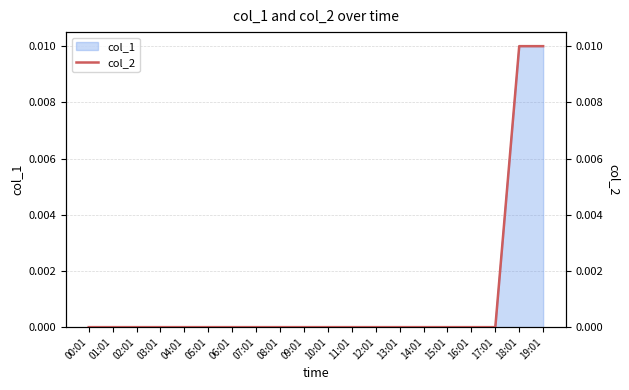

Where is the data nearest to the value 0?

00:01